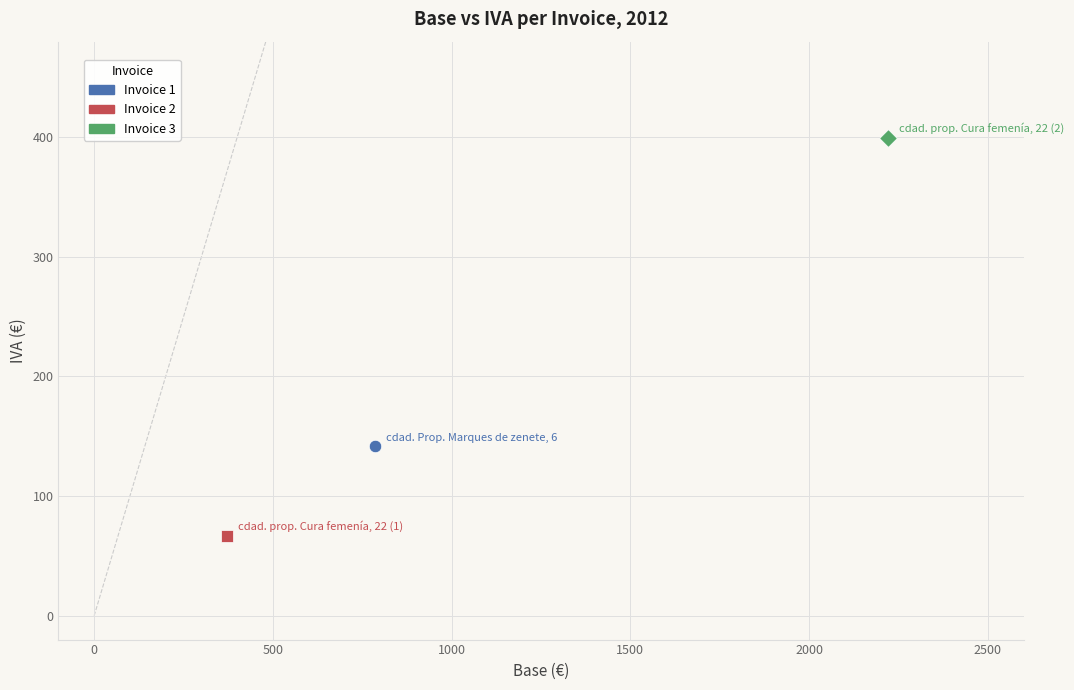

Which series contains the highest Y value?

Invoice 3